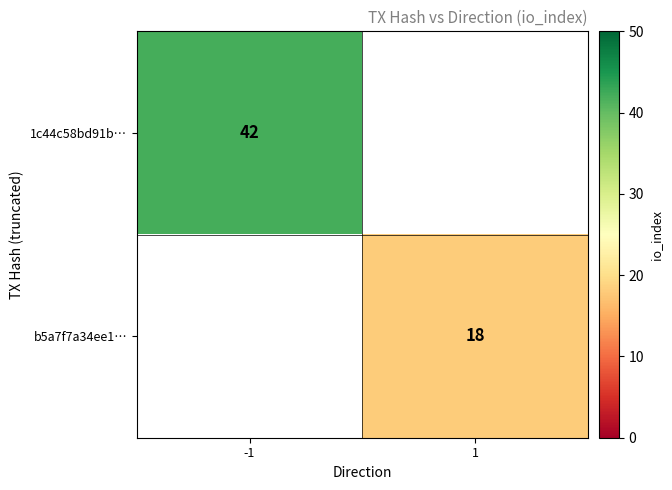

At which category does the chart reach its peak across all series?

-1